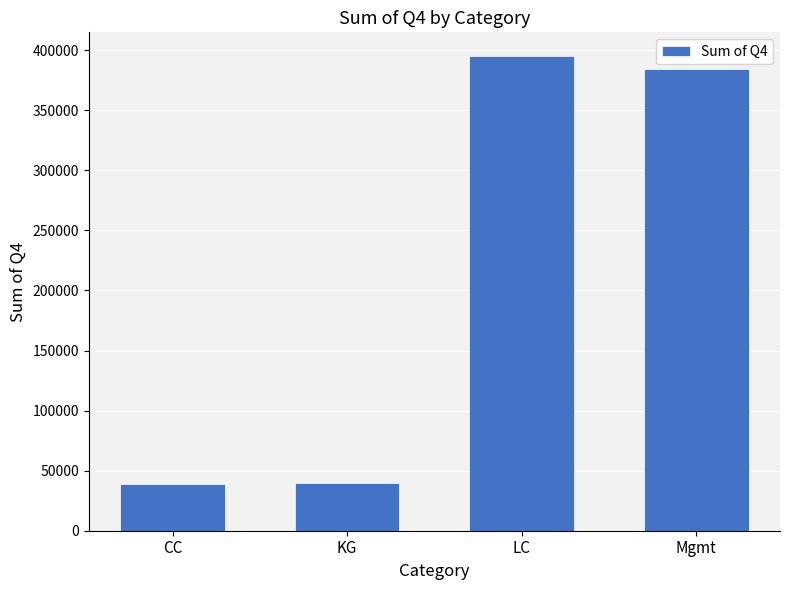

What is the sum of the values at KG and CC?

78093